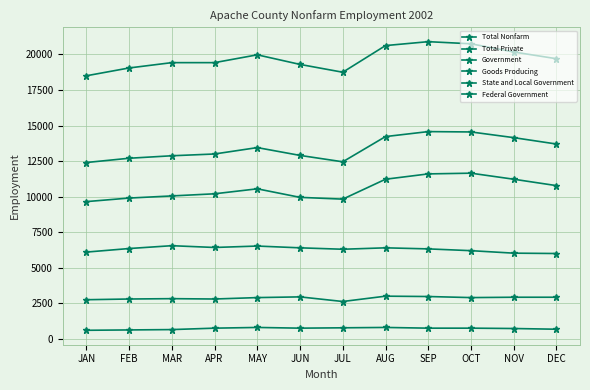

How many values in the Federal Government series are below 2900?

5